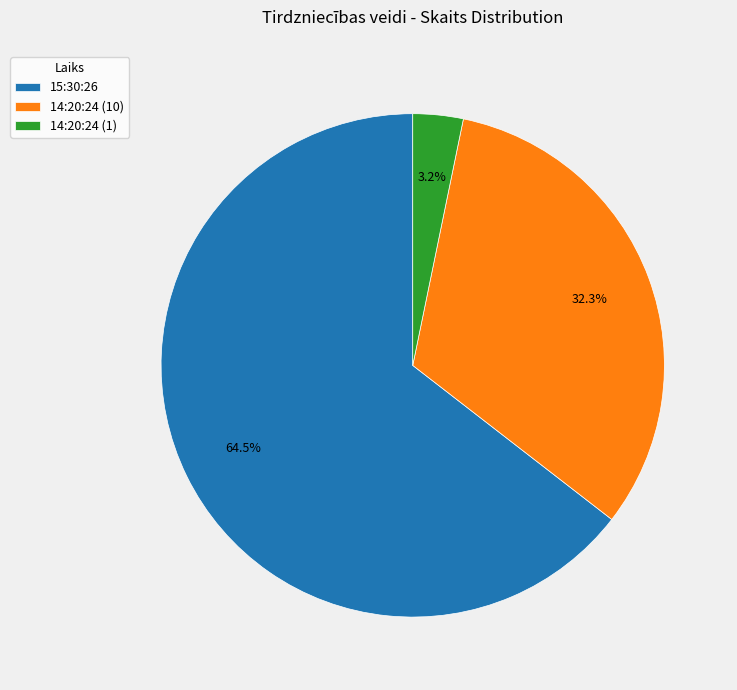

Is there a majority slice in this chart?

Yes